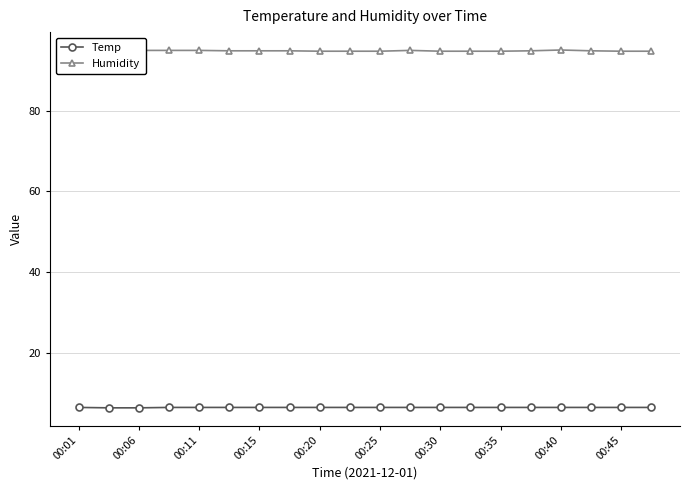

How many lines are shown in the chart?

2